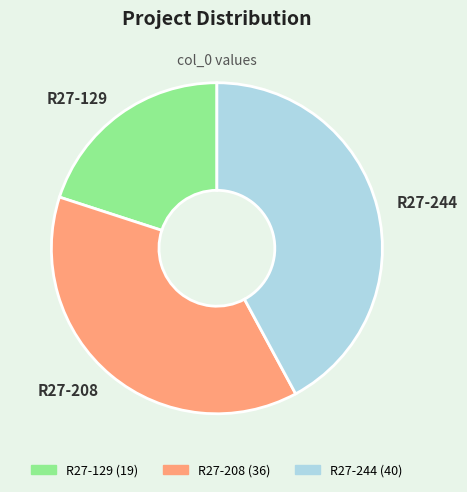

True or false: R27-129 accounts for 20% of the total.

True